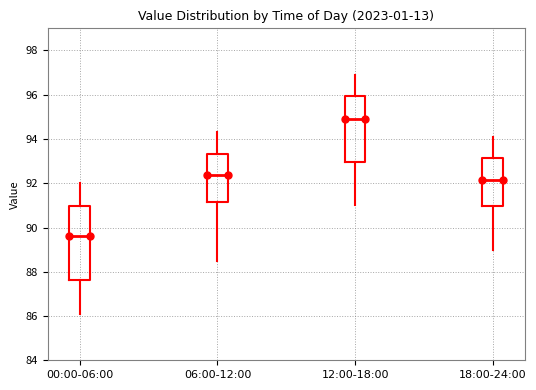

Which box has the lowest median line?

00:00-06:00